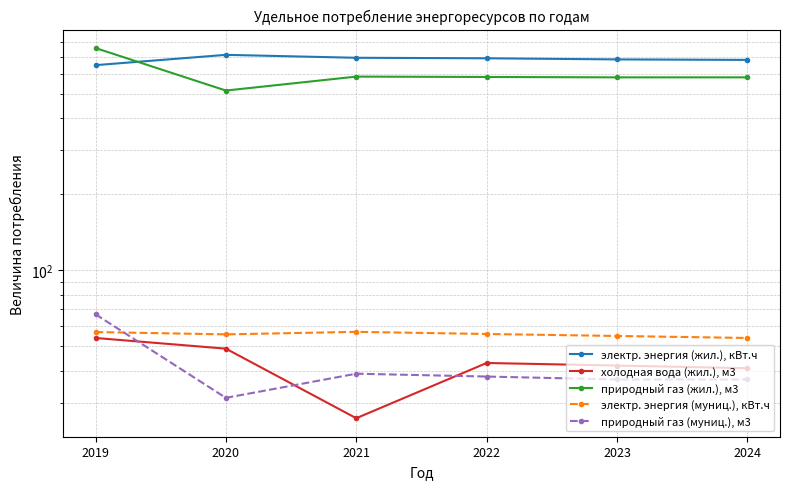

Rank the series by their maximum value, from lowest to highest.

холодная вода (жил.), м3, электр. энергия (муниц.), кВт.ч, природный газ (муниц.), м3, электр. энергия (жил.), кВт.ч, природный газ (жил.), м3